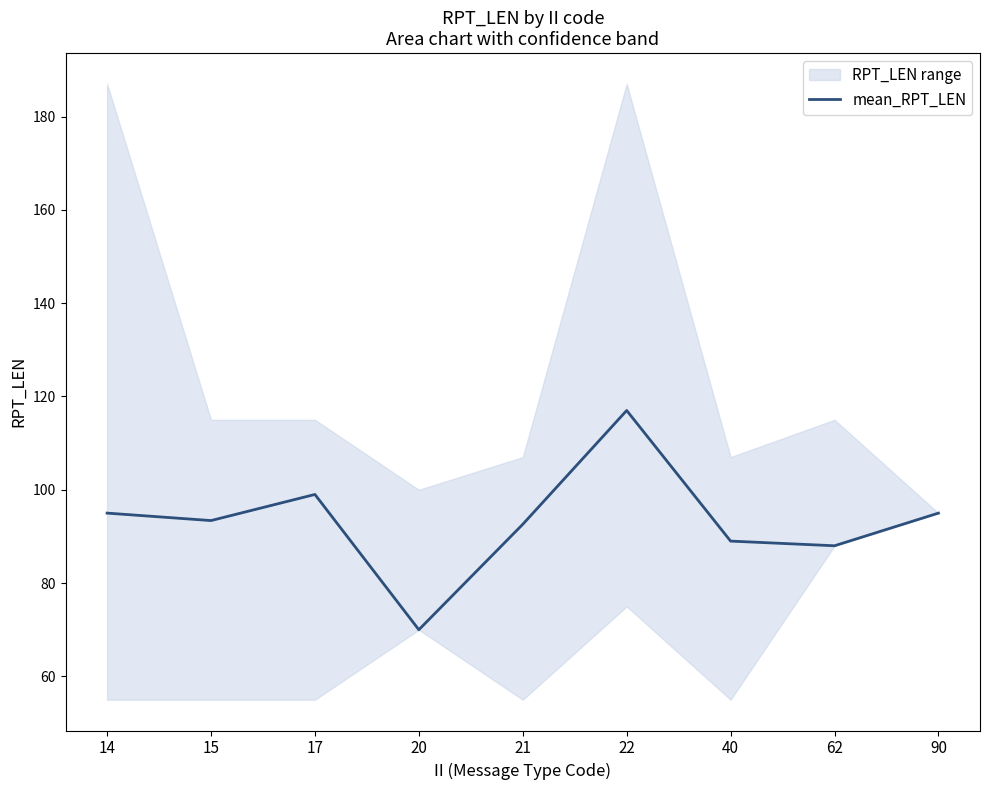

What is the value of the 7th point from the left?

89.0